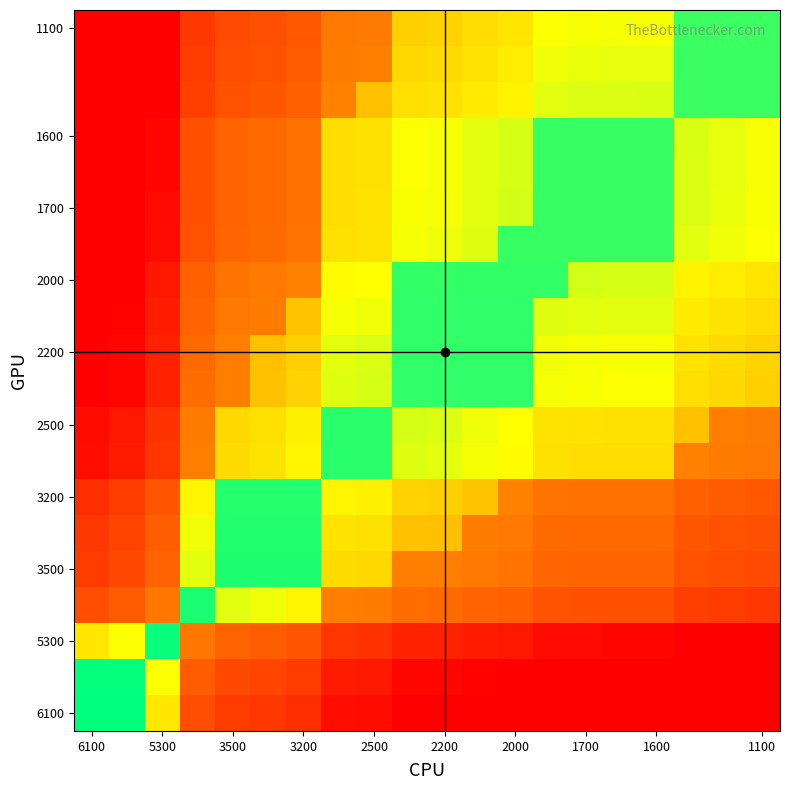

Which category has the highest value across all series?

6100